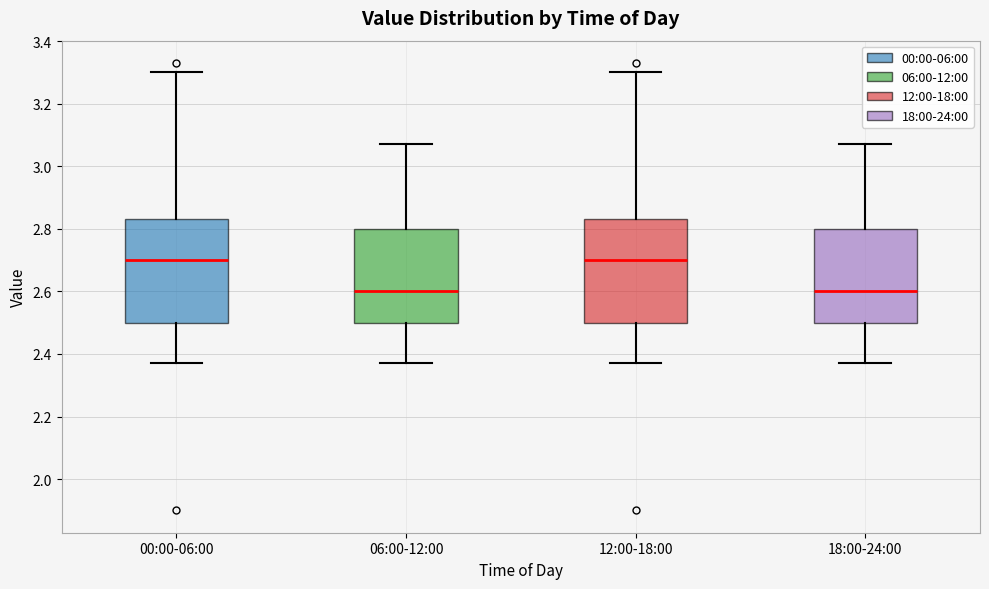

Reading left to right, read every box against the y-axis: the position of its median line, the range the box covers, and the ends of its whiskers. The values are not printed on the chart, so give them approximately, as read against the axis.

00:00-06:00: median 2.70, box 2.50 to 2.84, whiskers 2.38 to 3.30
06:00-12:00: median 2.60, box 2.50 to 2.80, whiskers 2.38 to 3.08
12:00-18:00: median 2.70, box 2.50 to 2.84, whiskers 2.38 to 3.30
18:00-24:00: median 2.60, box 2.50 to 2.80, whiskers 2.38 to 3.08